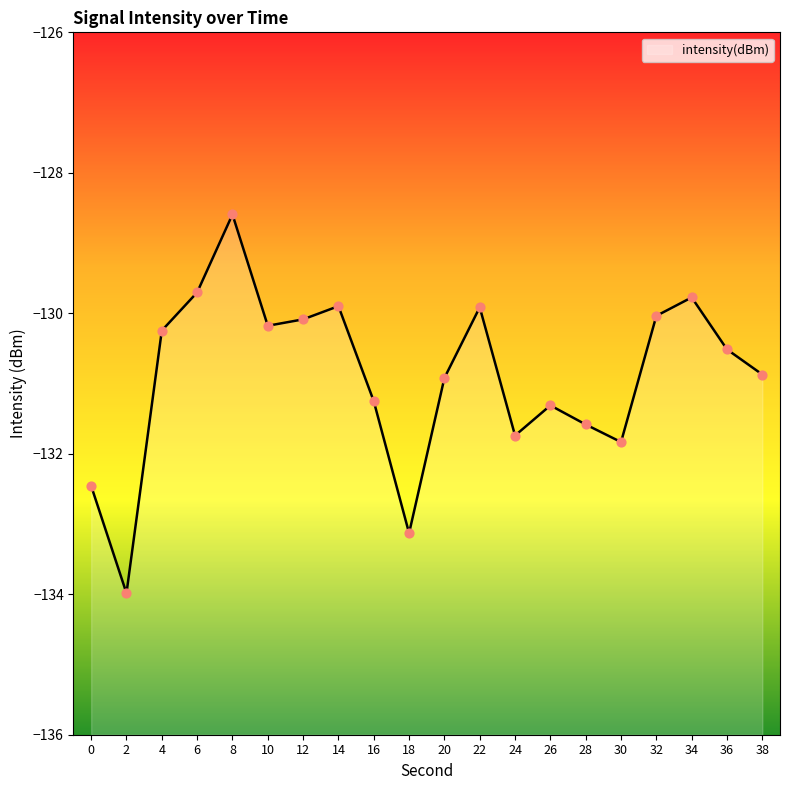

What is the change in value from 8 to 32?

-1.4